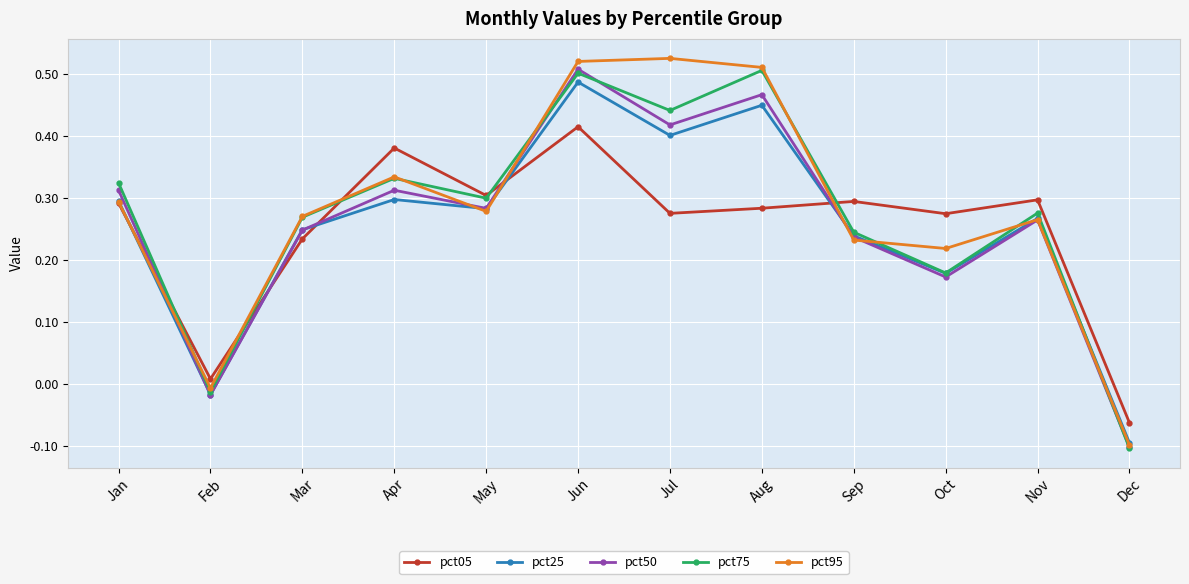

What is the sum of all pct05 values?

3.0